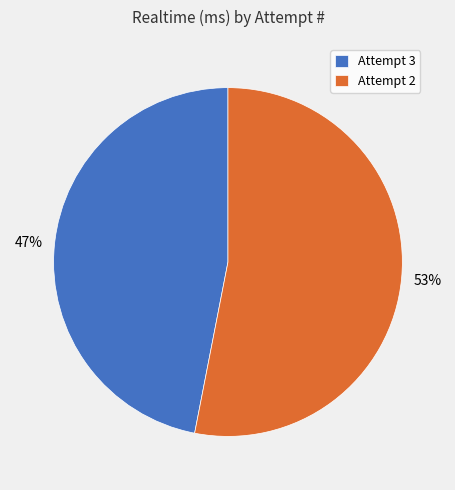

To the nearest percent, what is the difference between the largest and smallest slice percentages?

6%